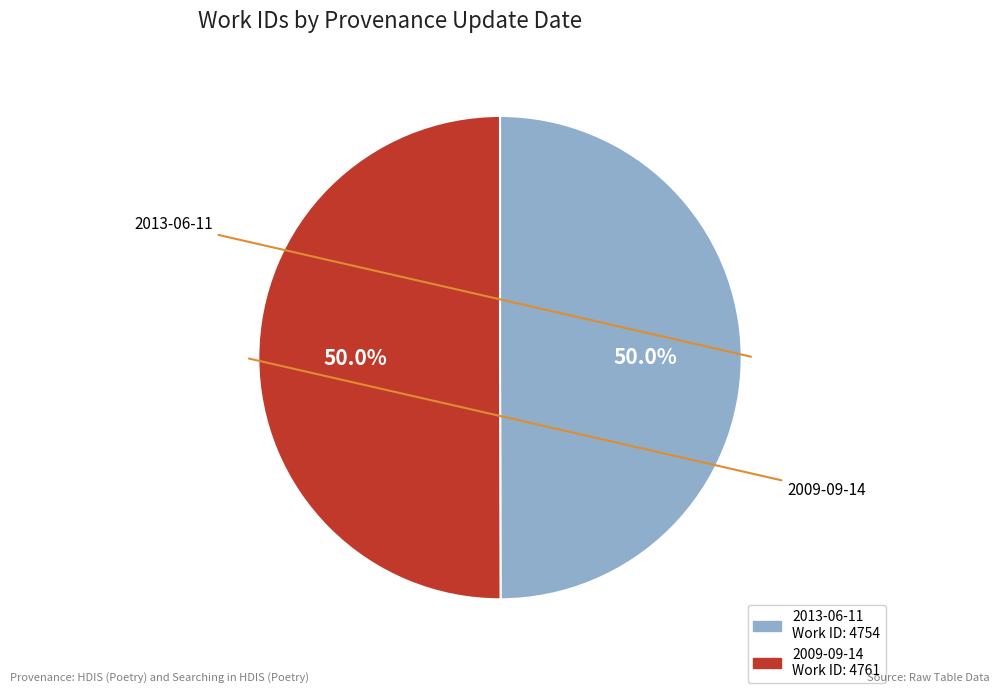

How many segments does this pie chart have?

2